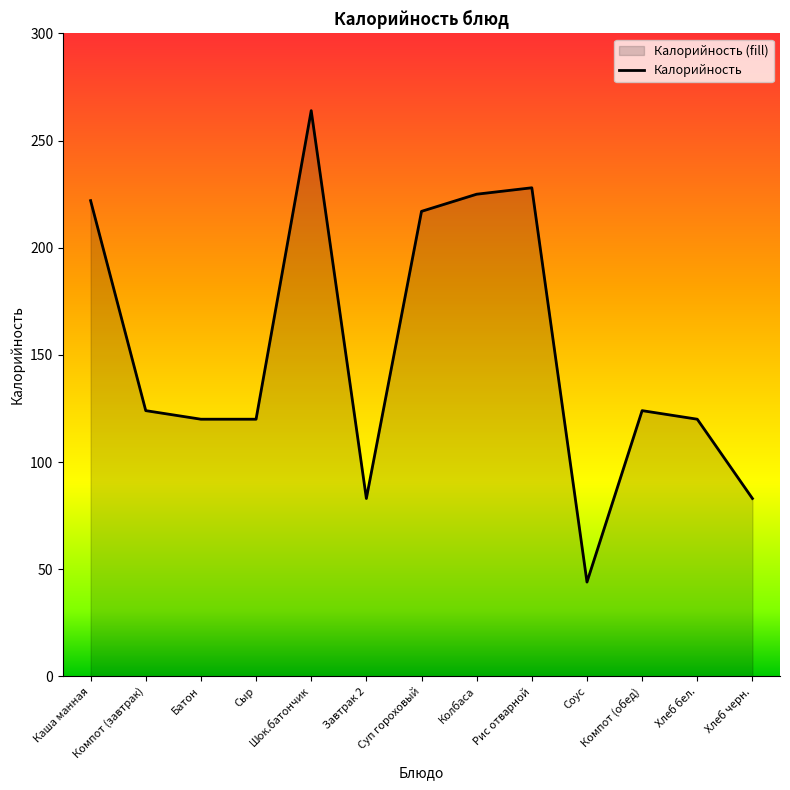

Reading left to right, transcribe all the data shown in this chart.

Каша манная=222	Компот (завтрак)=124	Батон=120	Сыр=120	Шок.батончик=264	Завтрак 2=83	Суп гороховый=217	Колбаса=225	Рис отварной=228	Соус=44	Компот (обед)=124	Хлеб бел.=120	Хлеб черн.=83